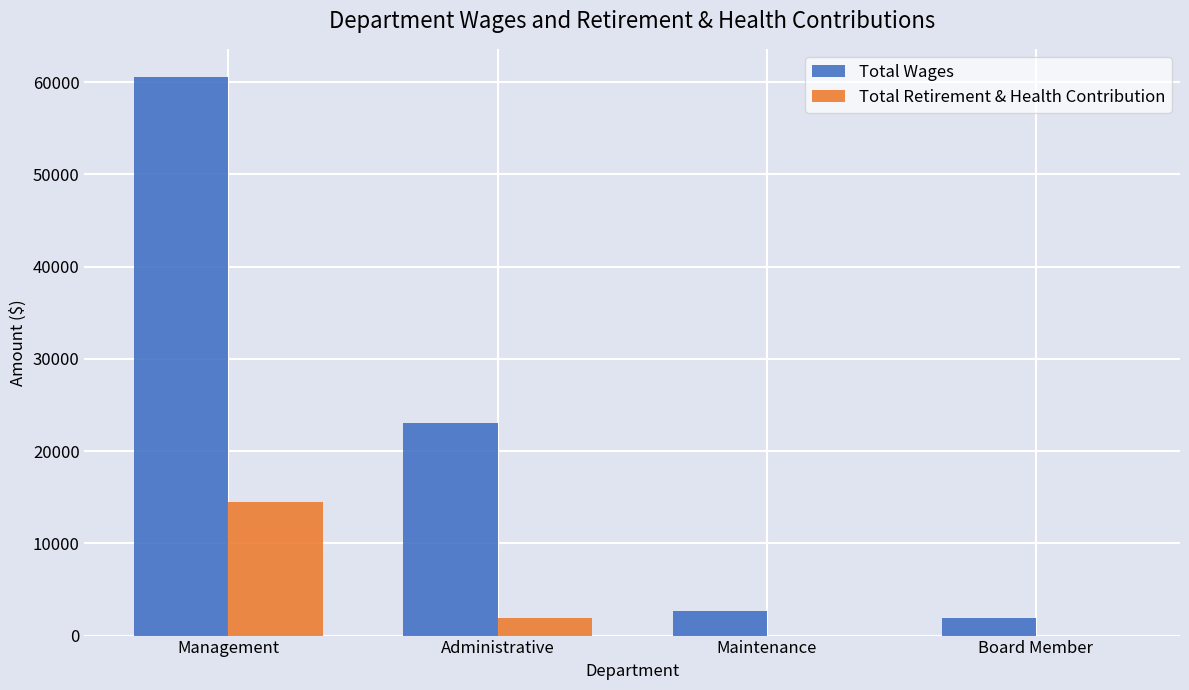

At which category does the chart reach its peak across all series?

Management